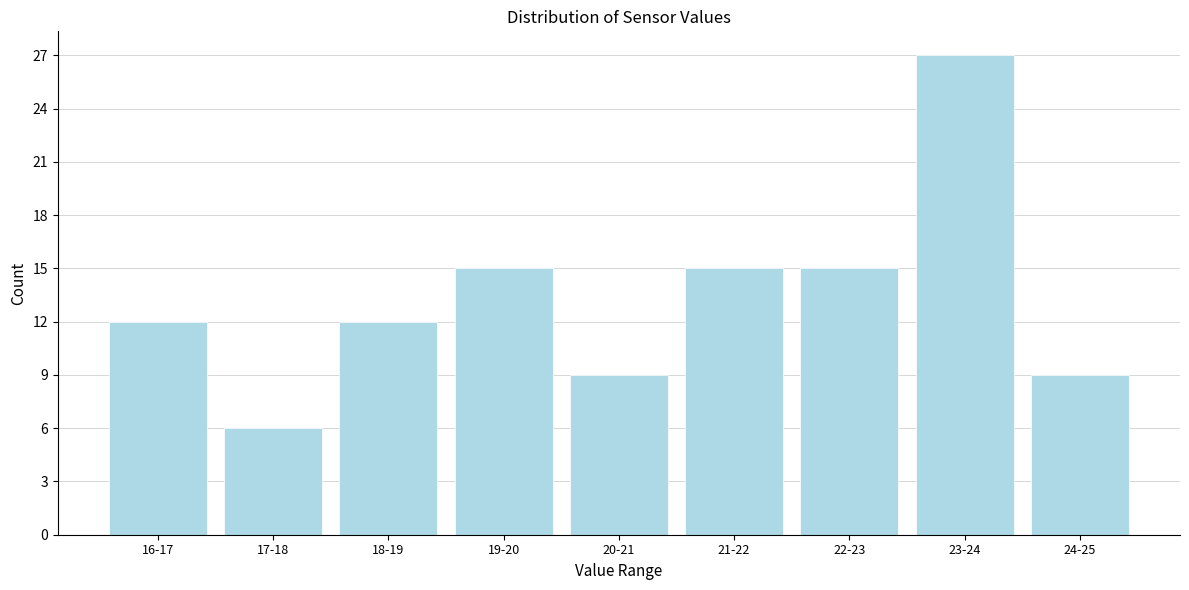

Reading right to left, transcribe all the data shown in this chart.

9	27	15	15	9	15	12	6	12